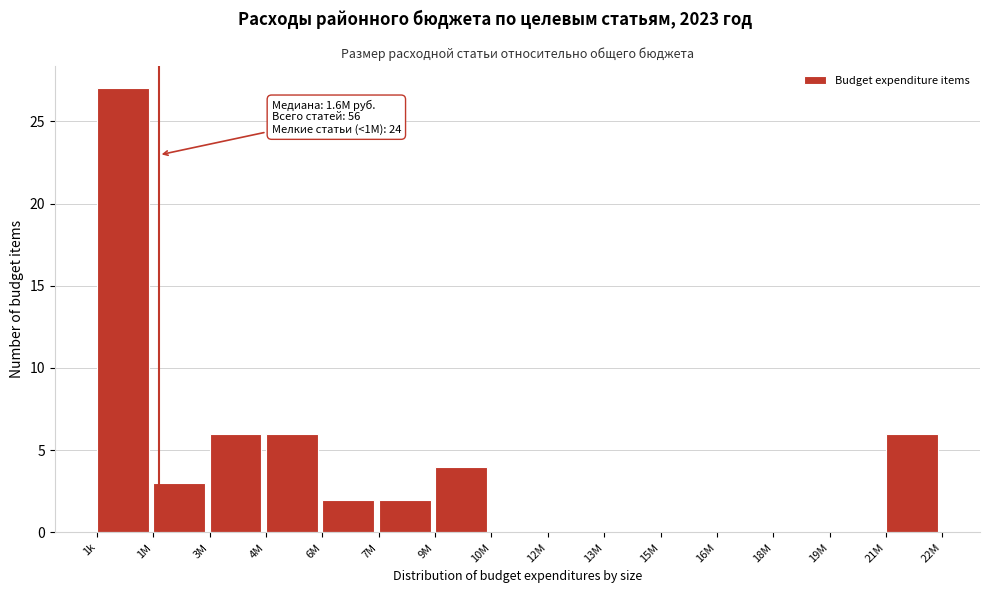

Reading left to right, list all the values displayed in this chart.

1k=27	1M=3	3M=6	4M=6	6M=2	7M=2	9M=4	10M=0	12M=0	13M=0	15M=0	16M=0	18M=0	19M=0	21M=6